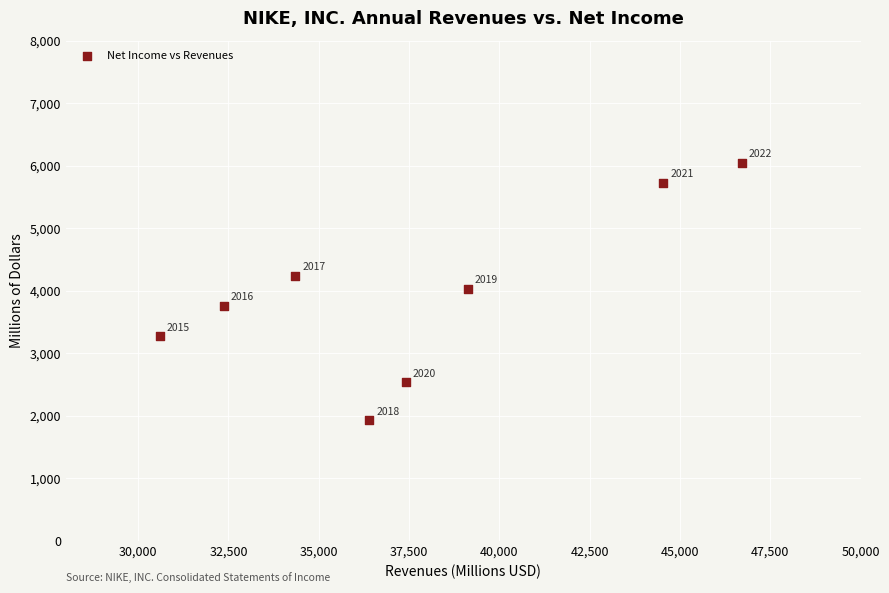

What Y value in the scatter plot is closest to 3989?

4029